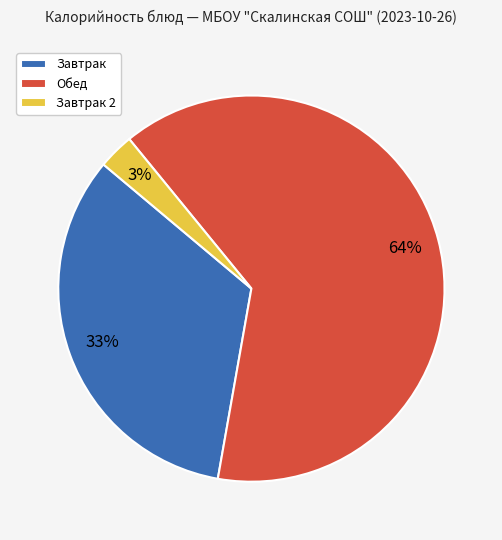

Which slice is the smallest?

Завтрак 2